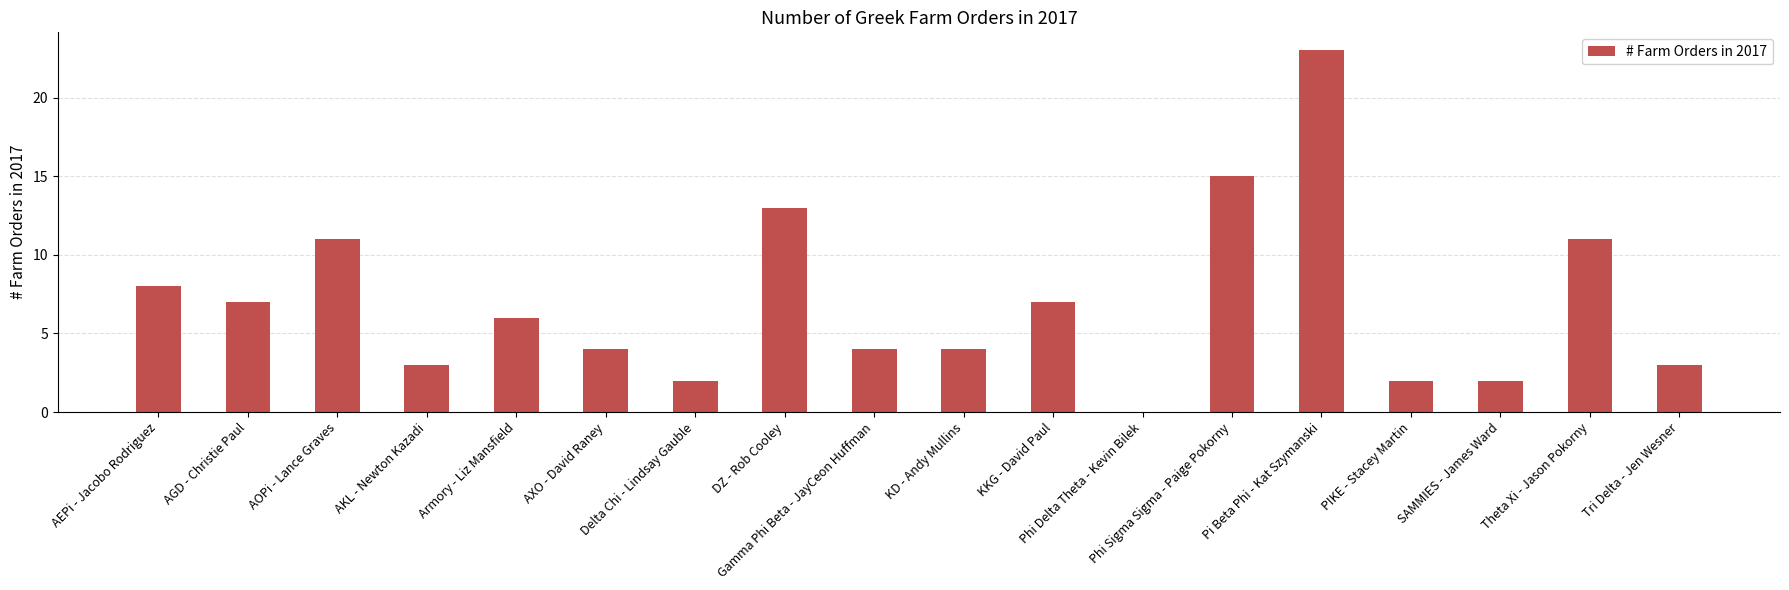

Is it true that the value at AEPi - Jacobo Rodriguez is 6?

False